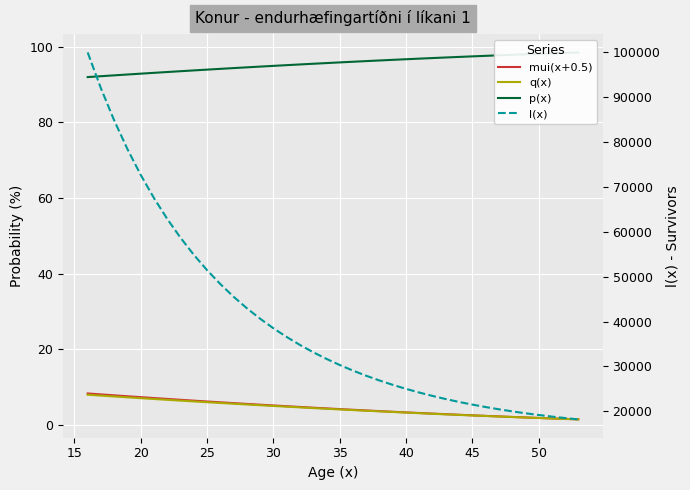

At 45, list the series in order from largest to smallest.

l(x), p(x), mui(x+0.5), q(x)